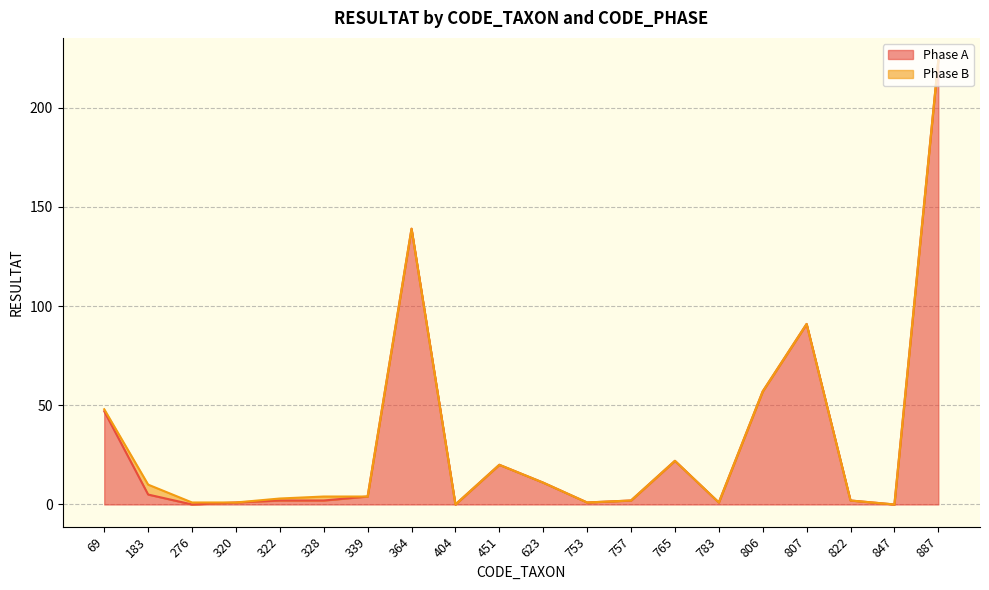

Reading left to right, what are all the values shown in this chart?

47	5	0	1	2	2	4	139	0	20	11	1	2	22	1	57	91	2	0	224